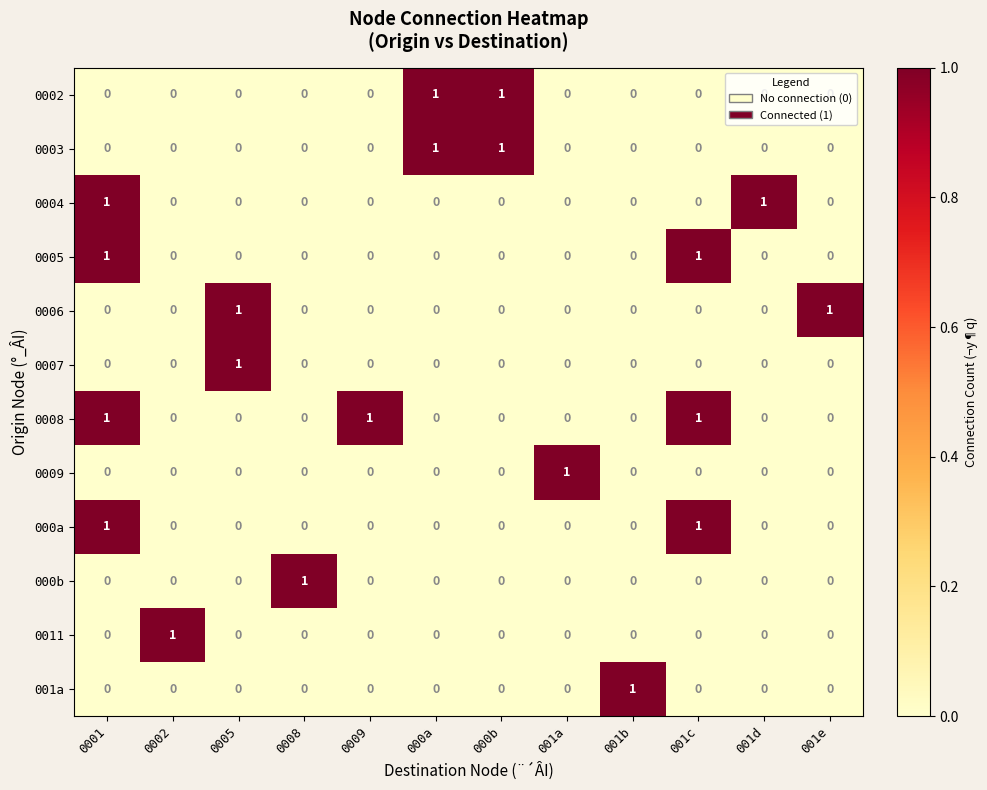

How many values in the 0011 series exceed 0?

1